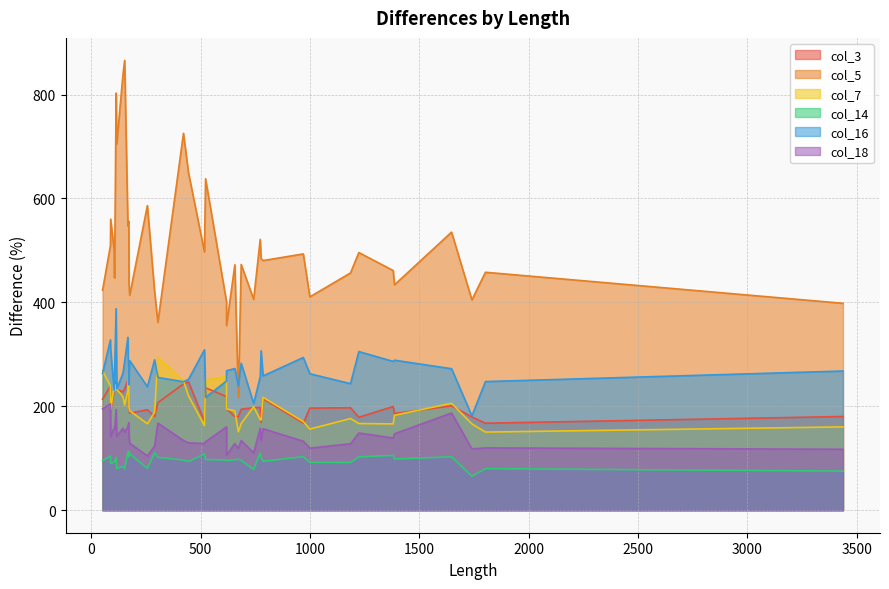

What is the spread (max minus min) of values at 171?

453.7